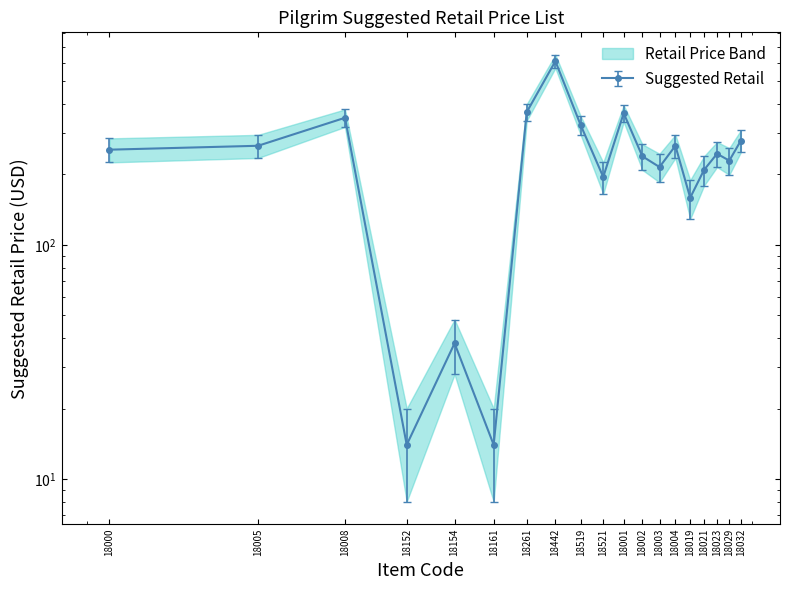

What is the label of the 14th point from the right?

18161